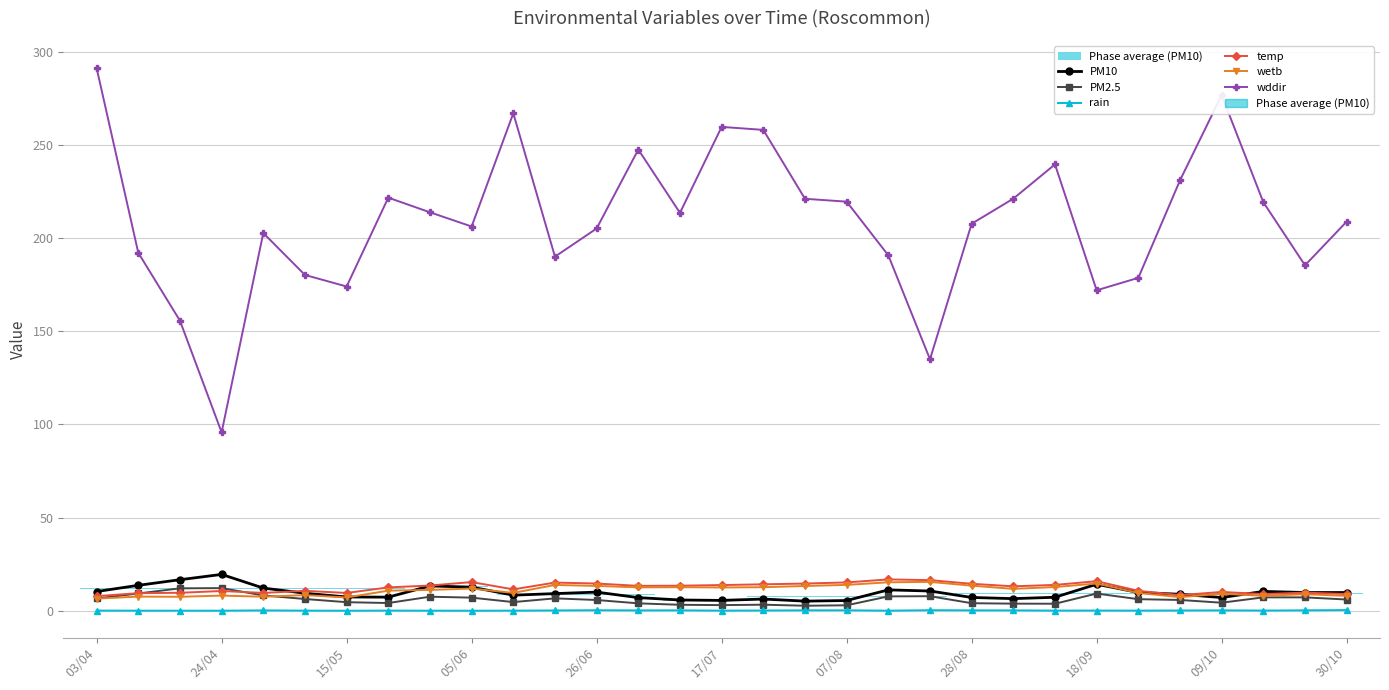

What is the maximum value for PM10?

19.5